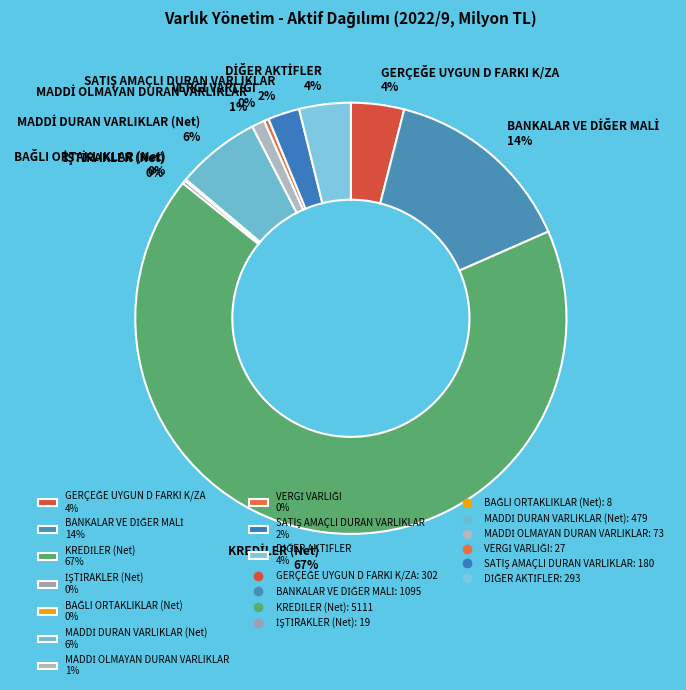

To the nearest percent, what is the average slice percentage?

10%